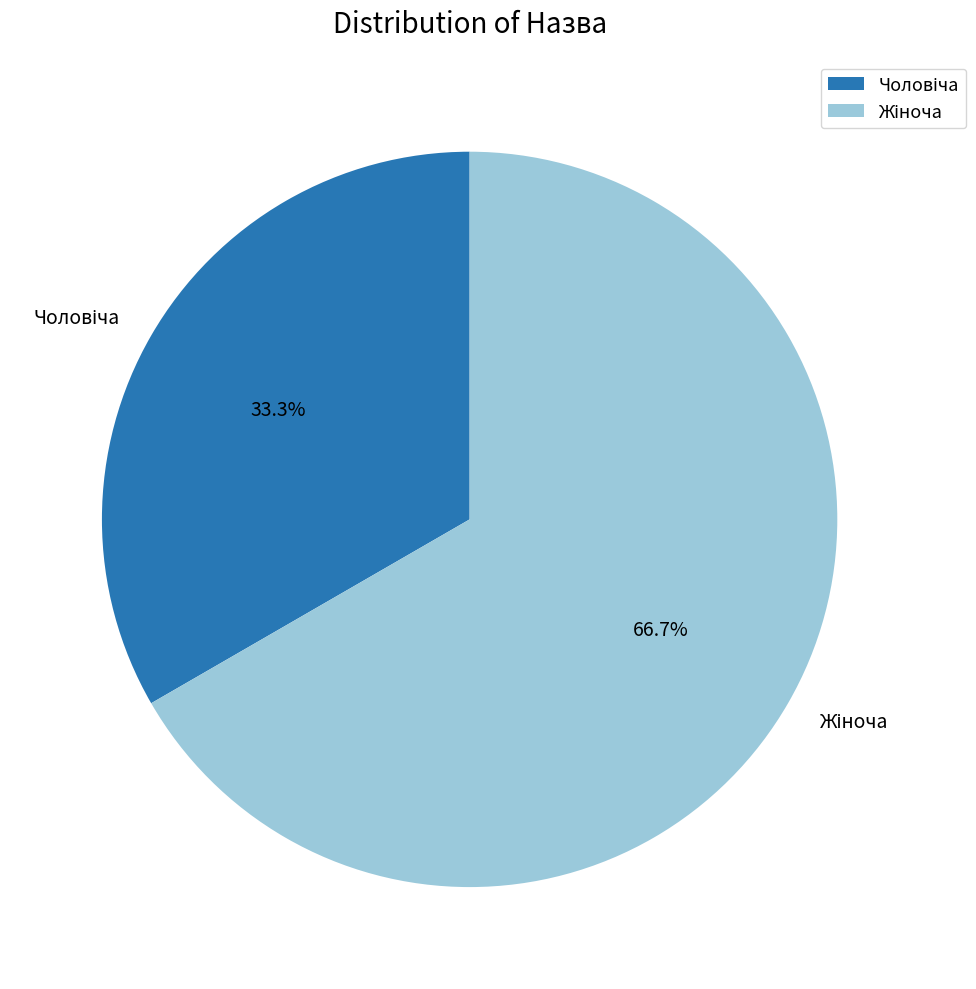

Is there a majority slice in this chart?

Yes